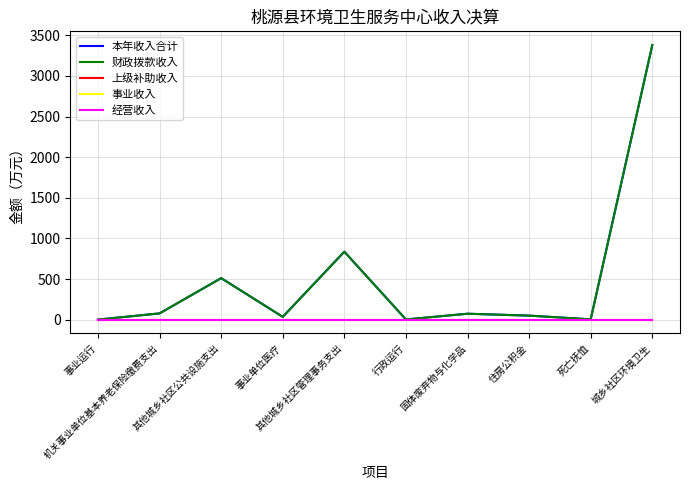

What is the average value of the 财政拨款收入 series?

496.6